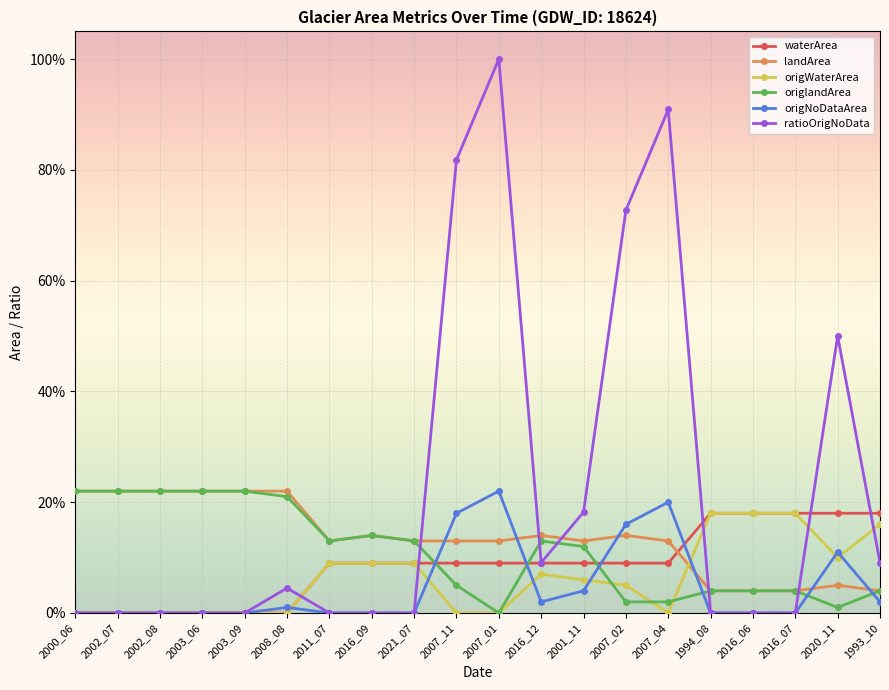

What are all the series names shown in the legend?

waterArea, landArea, origWaterArea, origlandArea, origNoDataArea, ratioOrigNoData